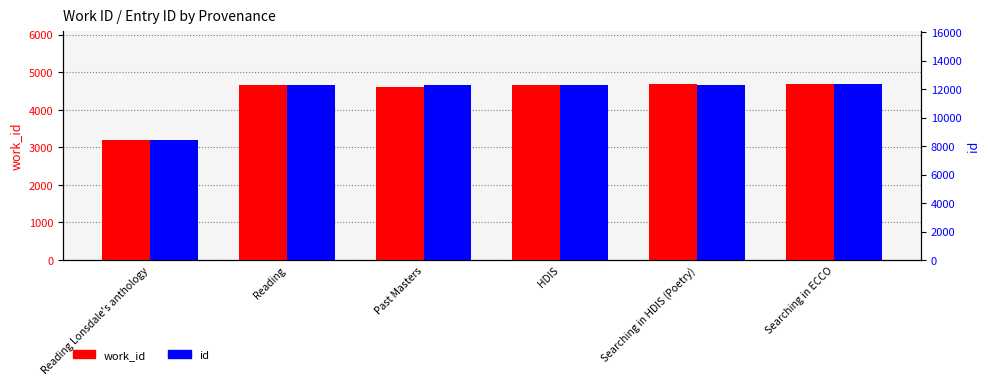

The value of id at Searching in HDIS (Poetry) is 12309. True or false?

True